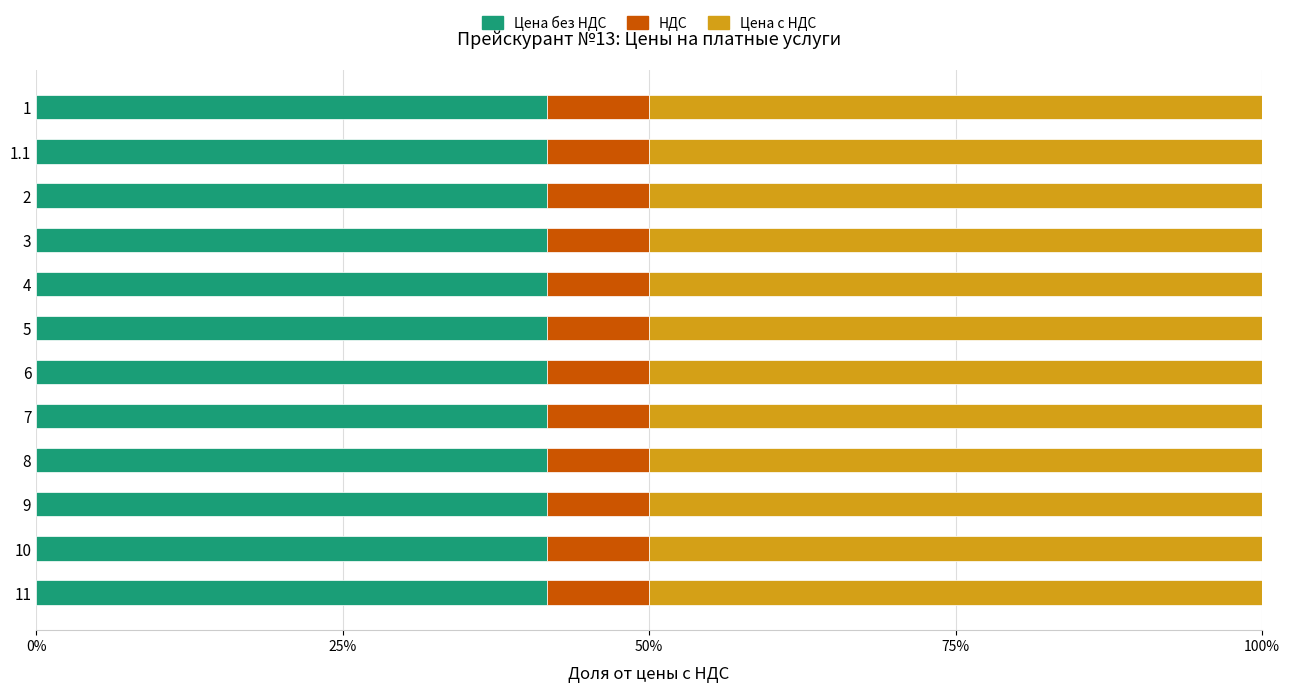

What is the total value across all series at 7?

100.0